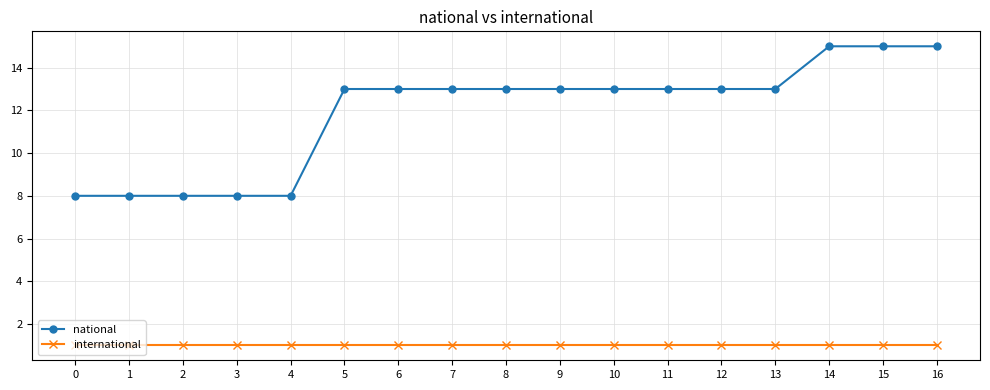

Read the national value at 14.

15